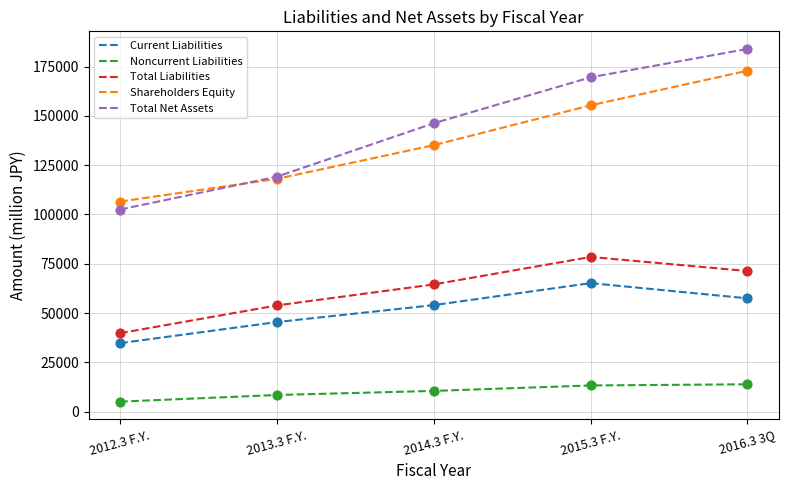

Between 2013.3 F.Y. and 2016.3 3Q, which series saw the biggest shift?

Total Net Assets